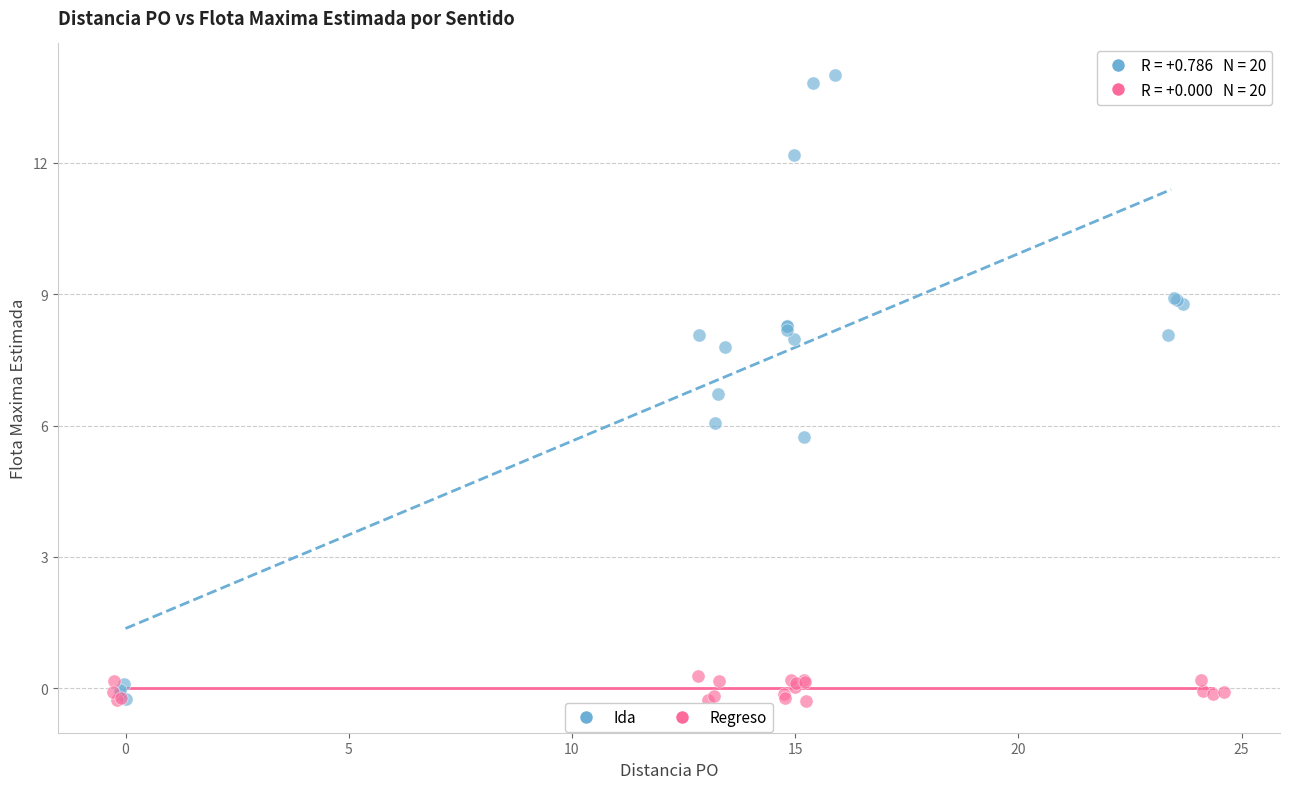

Which series contains the highest Y value?

Ida